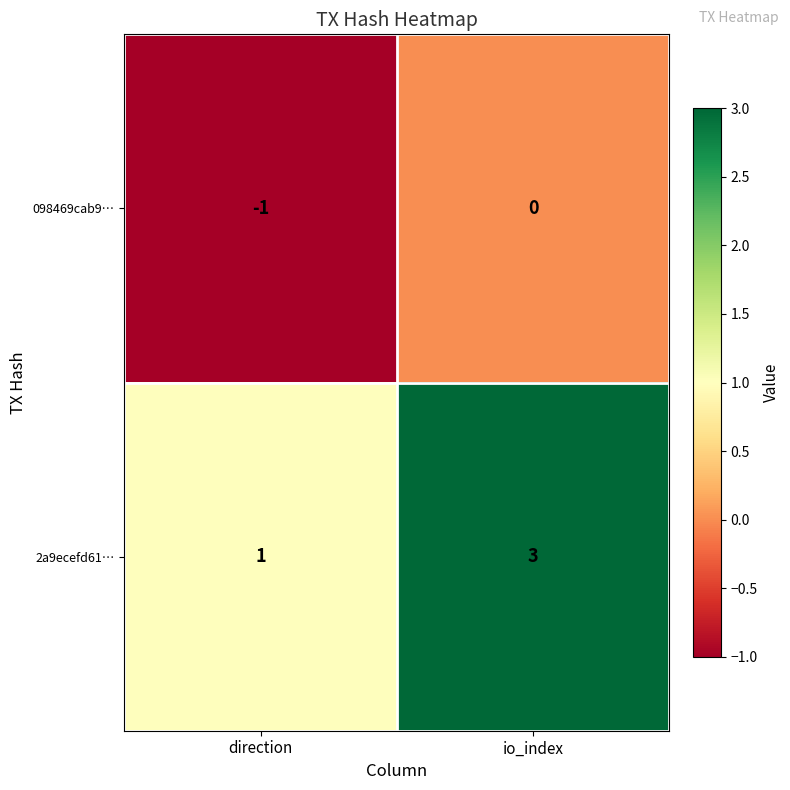

The value of 098469cab9… at direction is -2. True or false?

False